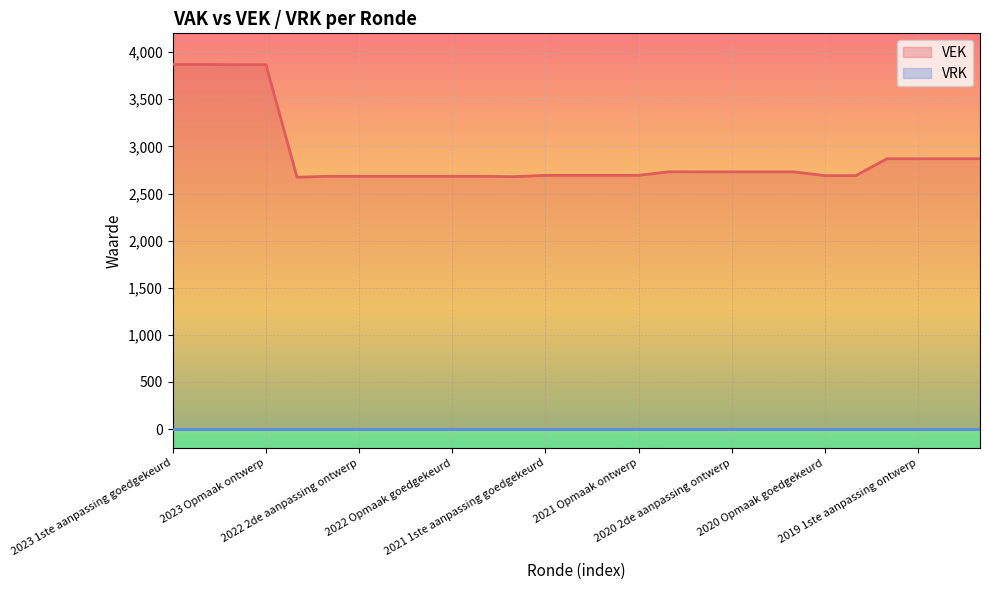

True or false: VEK and VRK cross at least once.

False